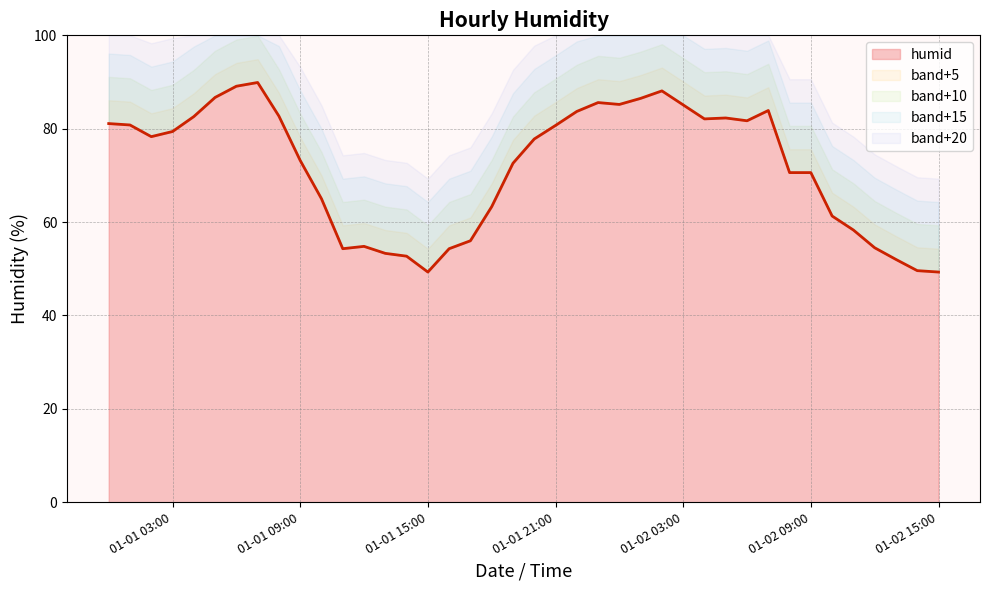

What is the difference between the second highest and second lowest values?

39.8